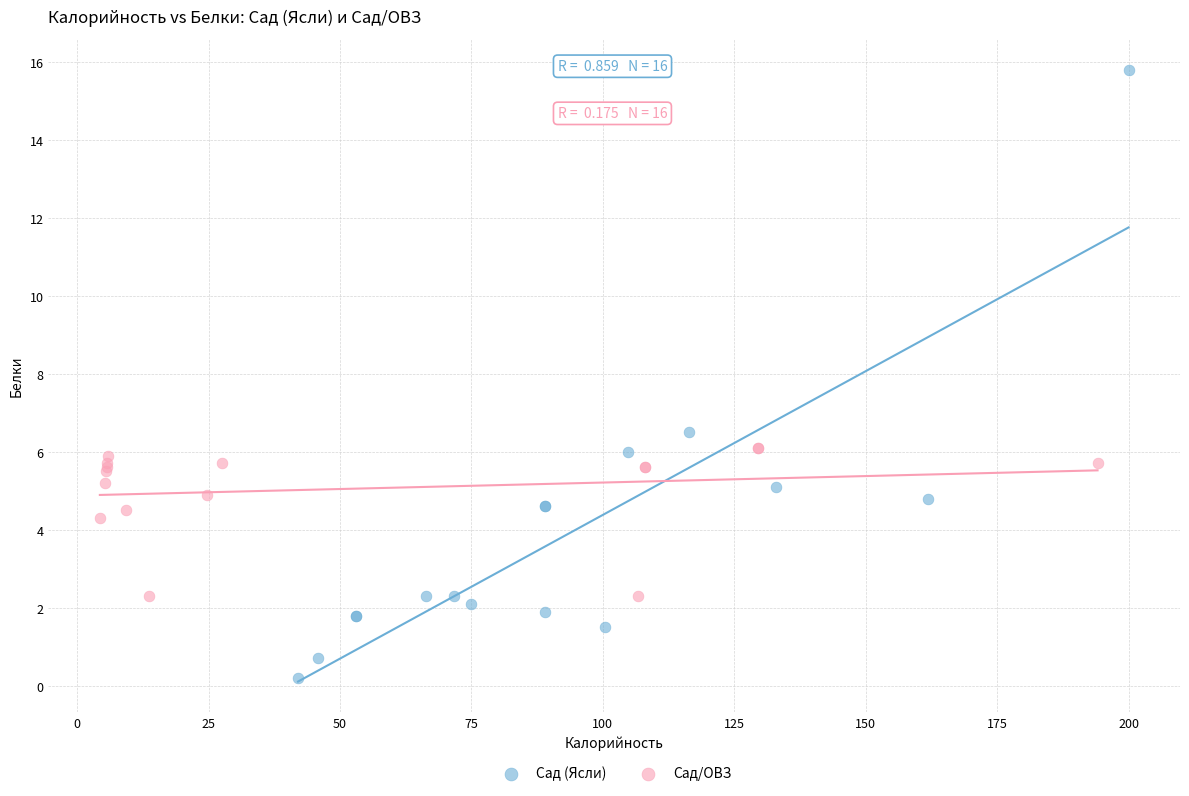

Which series reaches the minimum Y coordinate?

Сад (Ясли)